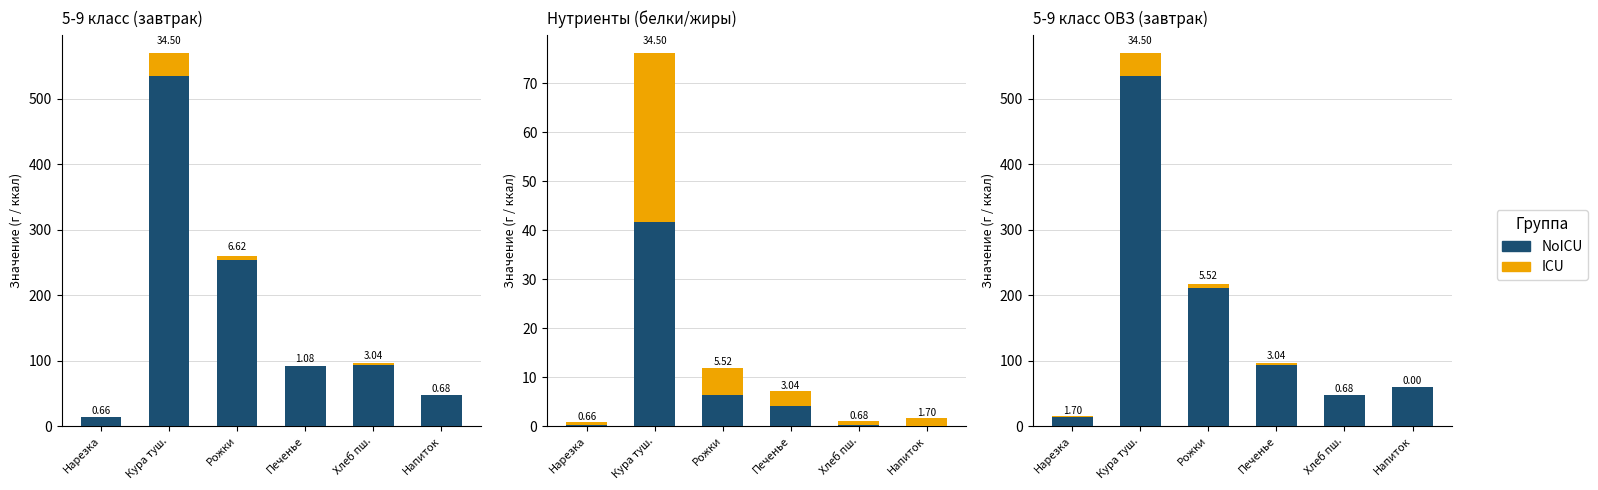

Are the bars horizontal?

No